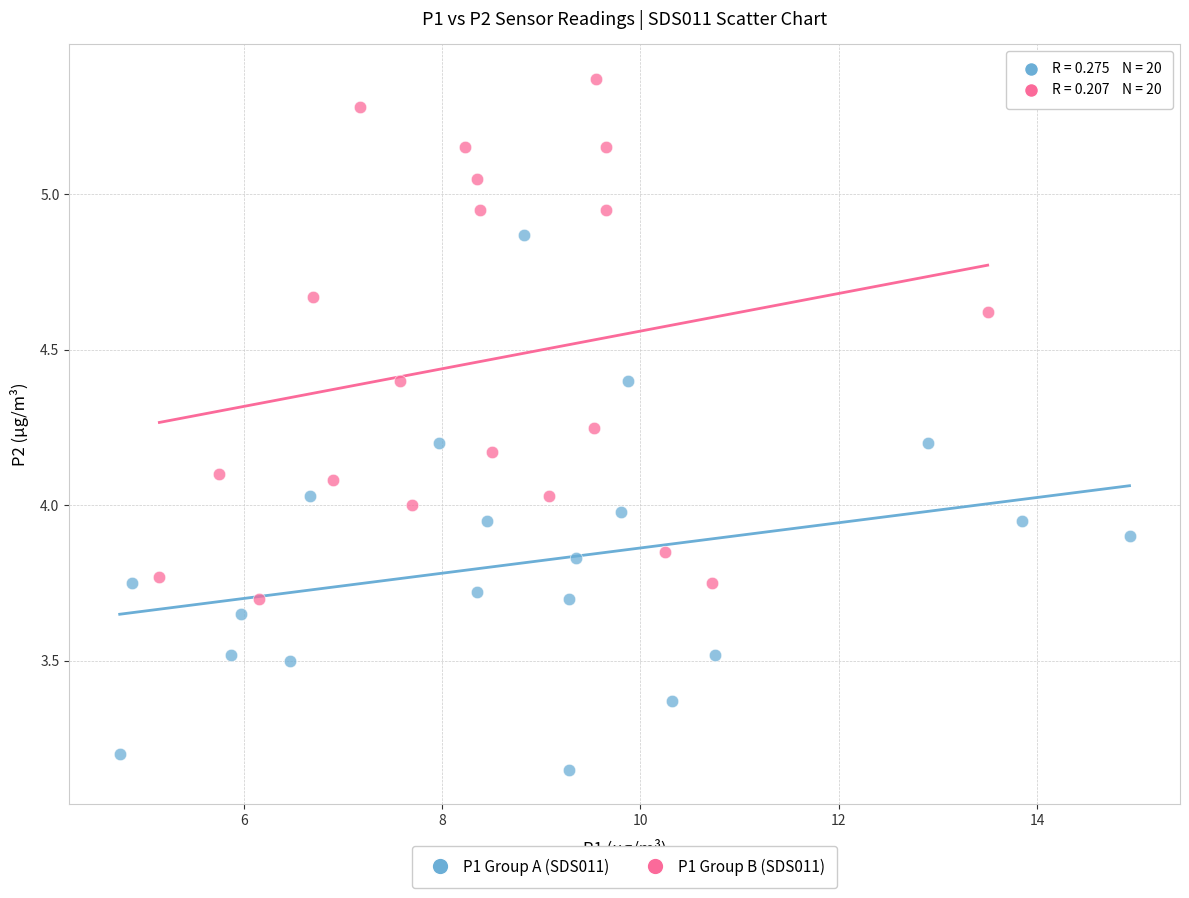

Which series contains the highest Y value?

P1 Group B (SDS011)